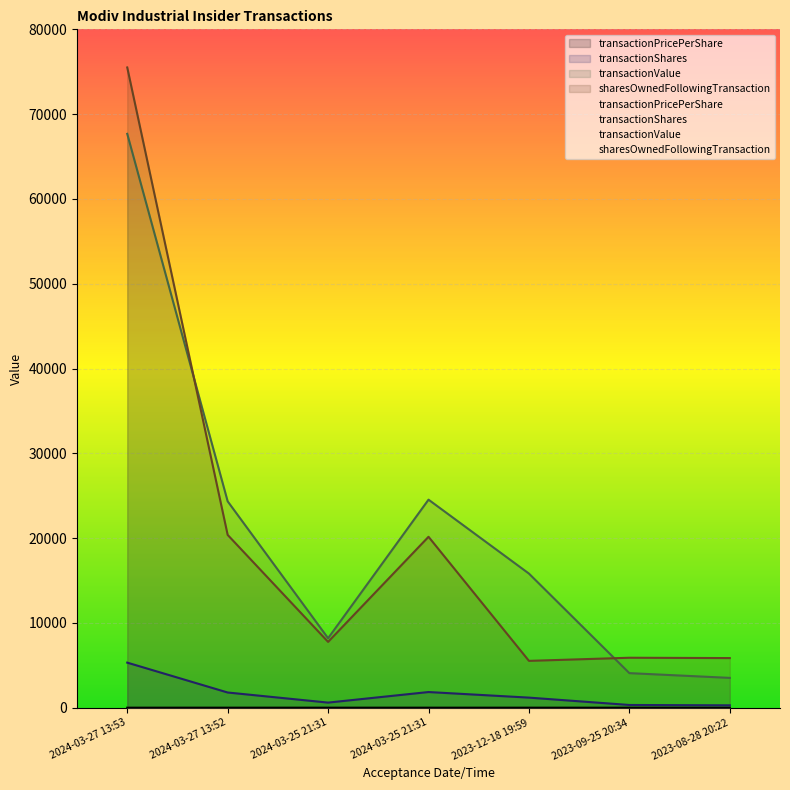

Rank the categories by transactionShares value from lowest to highest.

2023-08-28 20:22, 2023-09-25 20:34, 2024-03-25 21:31, 2023-12-18 19:59, 2024-03-27 13:52, 2024-03-25 21:31, 2024-03-27 13:53